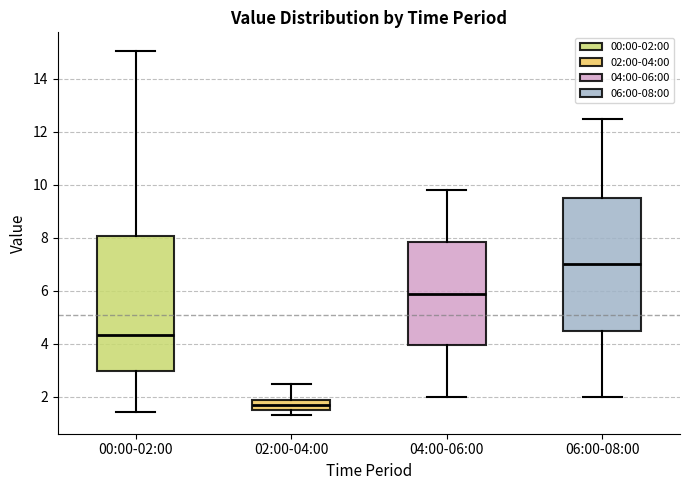

Reading left to right, read every box against the y-axis: the position of its median line, the range the box covers, and the ends of its whiskers. The values are not printed on the chart, so give them approximately, as read against the axis.

00:00-02:00: median 4.4, box 3.0 to 8.0, whiskers 1.4 to 15.0
02:00-04:00: median 1.8, box 1.6 to 2.0, whiskers 1.4 to 2.6
04:00-06:00: median 6.0, box 4.0 to 7.8, whiskers 2.0 to 9.8
06:00-08:00: median 7.0, box 4.6 to 9.6, whiskers 2.0 to 12.6